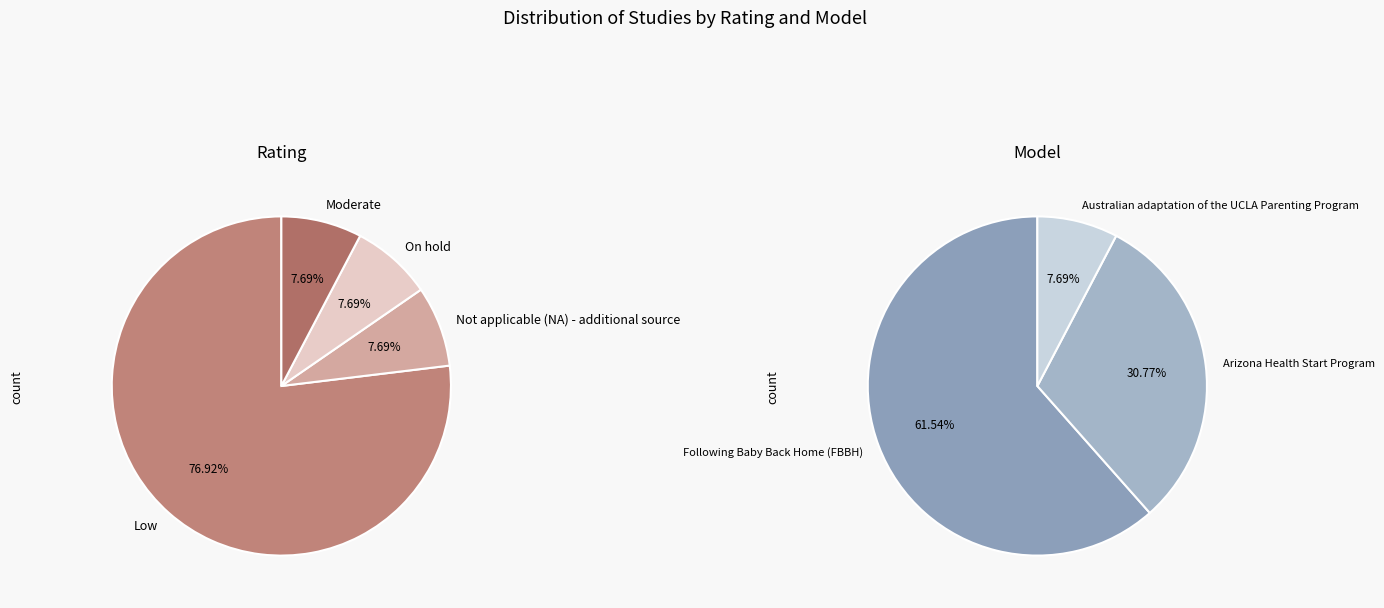

Is it true that Standards Version 2 is 53% of the pie?

False